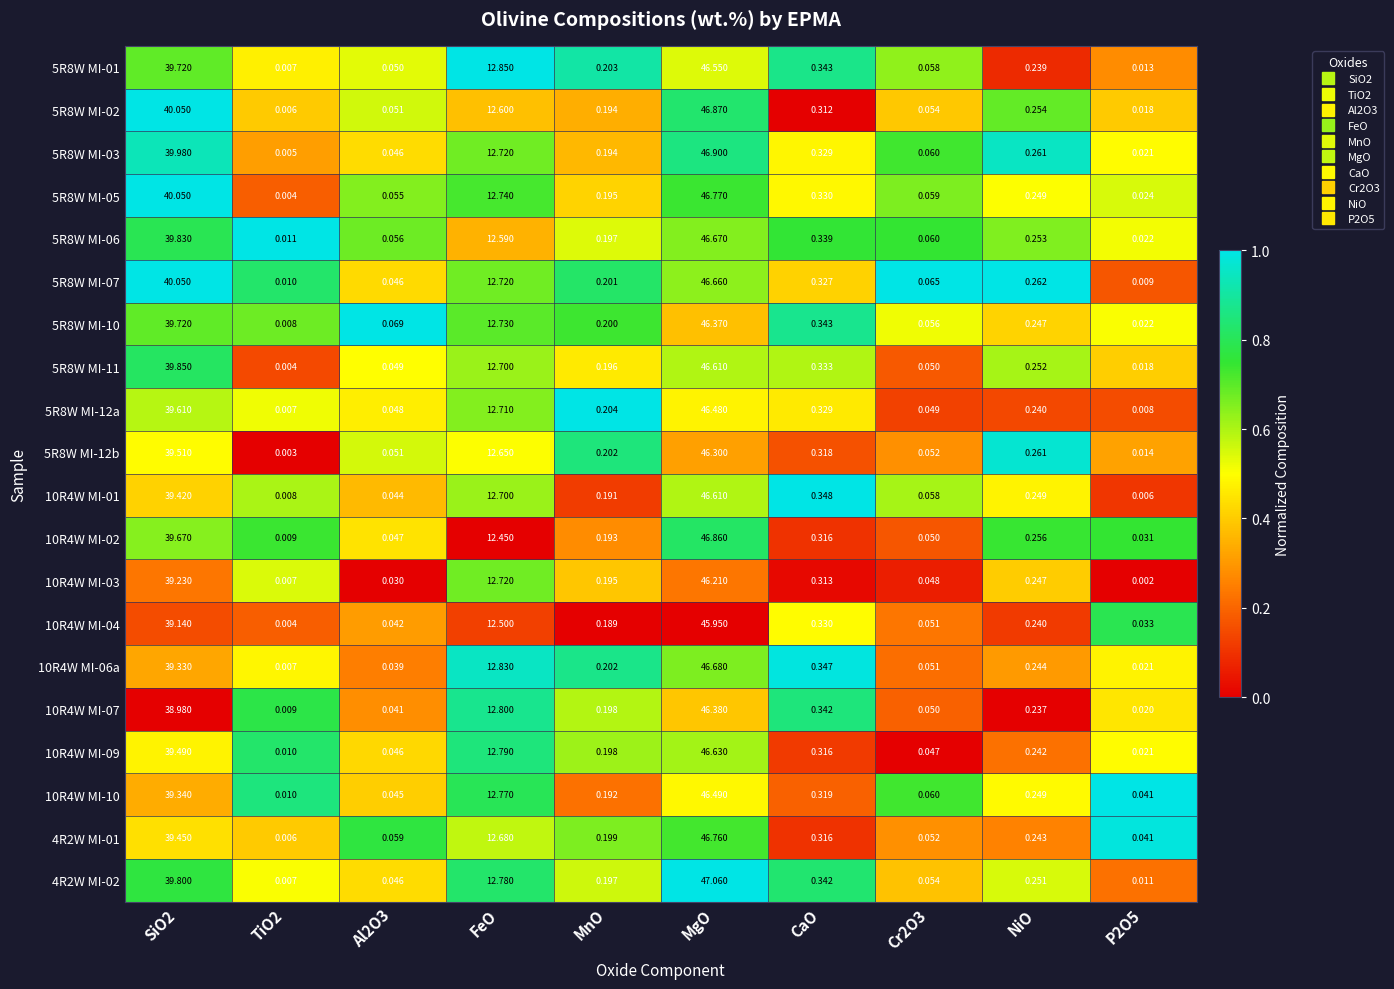

At which category is the sum across all series the highest?

MgO